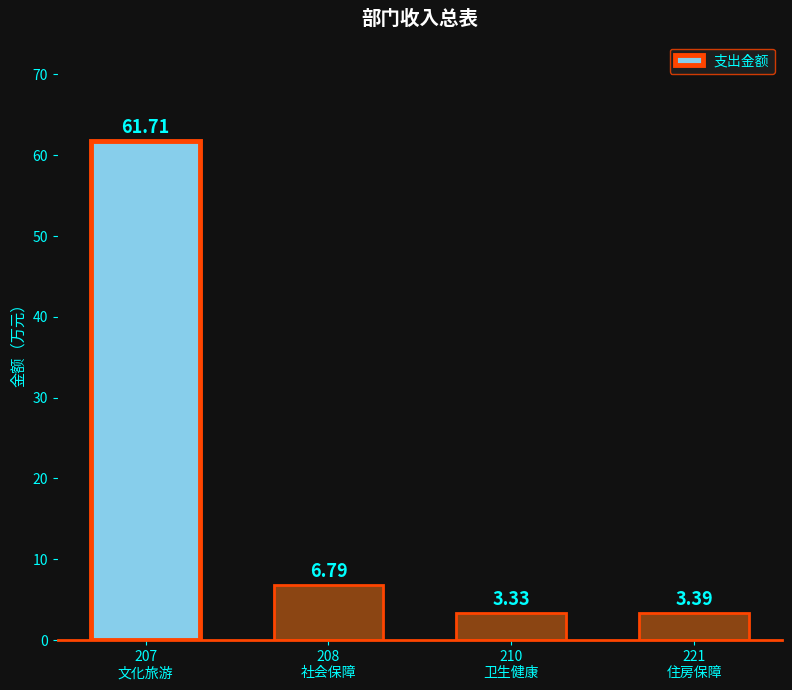

What is the average value?

18.8